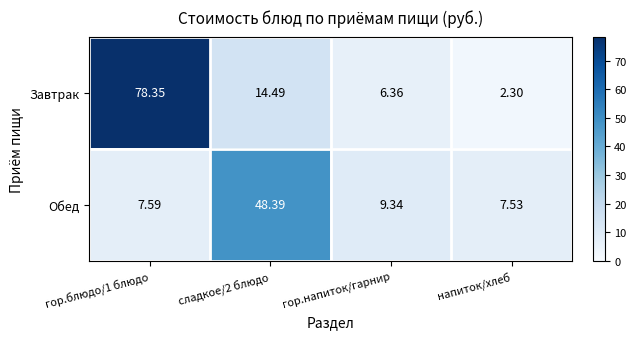

List the series in order of their overall mean, highest first.

Завтрак, Обед